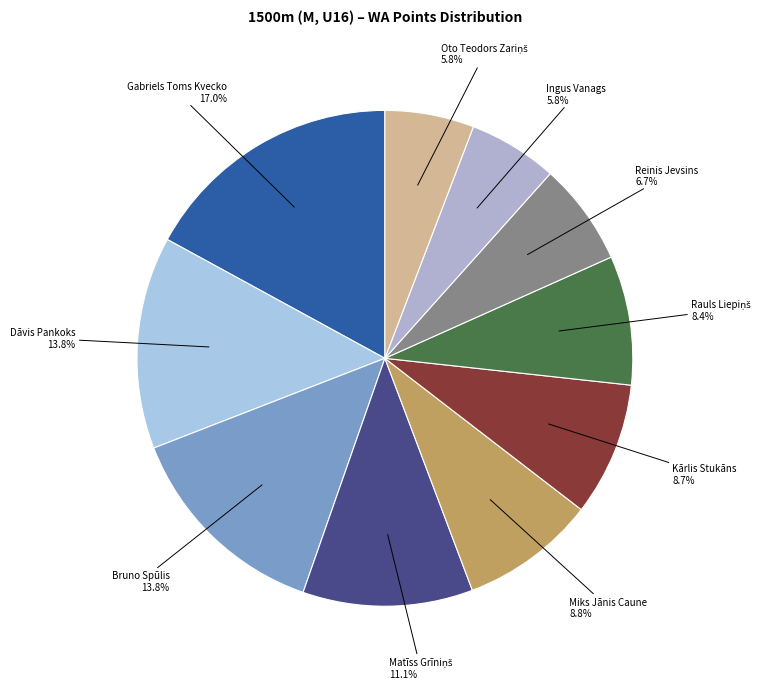

The Gabriels Toms Kvecko slice represents 17% of the pie. True or false?

True